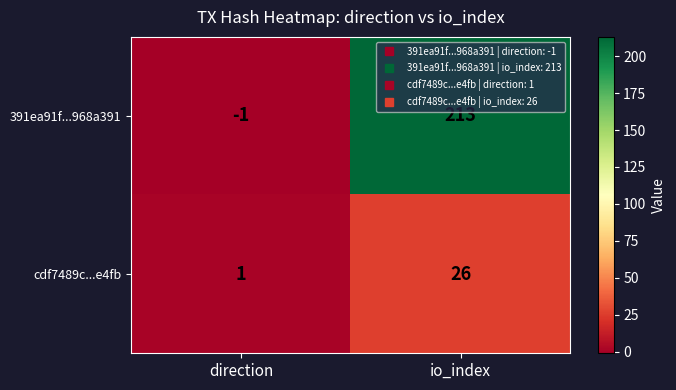

Reading left to right, list all the values displayed in this chart.

391ea91f...968a391: direction=-1	io_index=213
cdf7489c...e4fb: direction=1	io_index=26